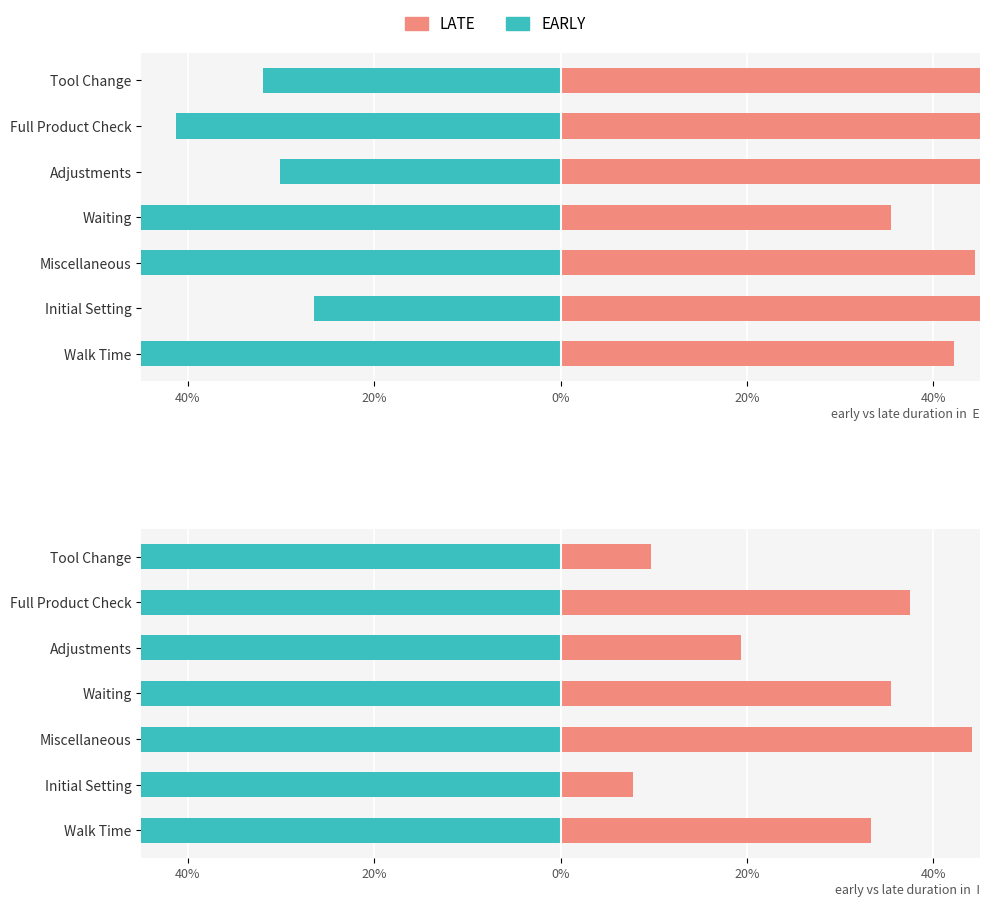

How many categories are shown in the chart?

7